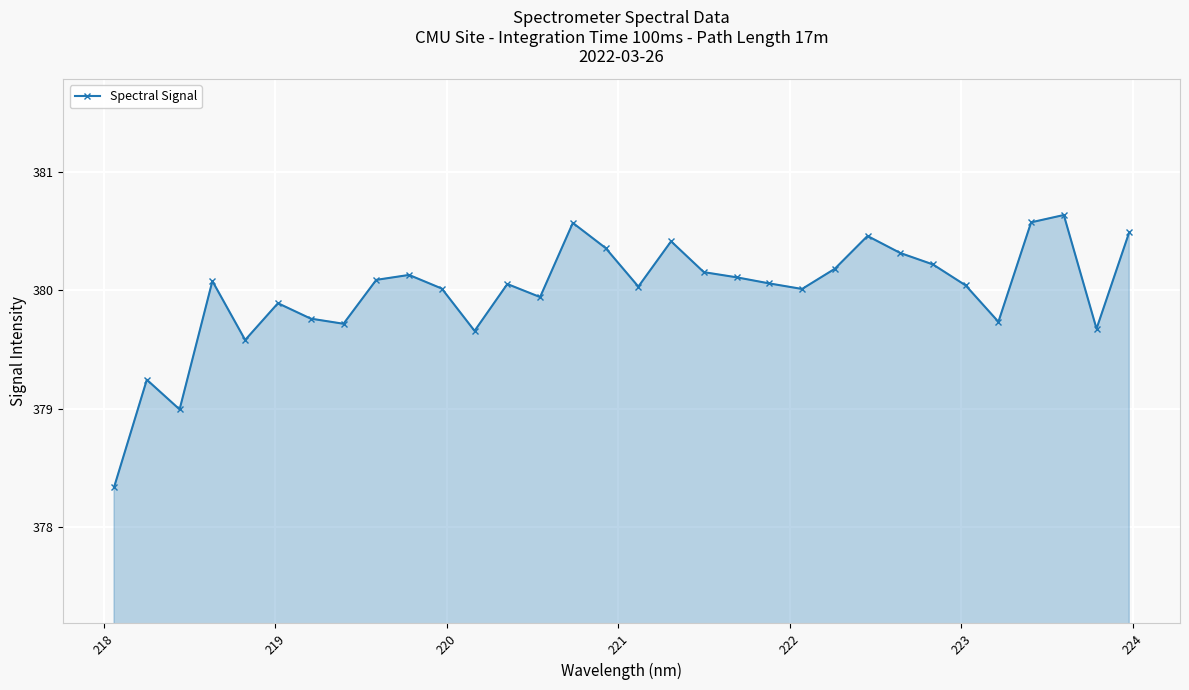

What is the sum of all values?

12159.5